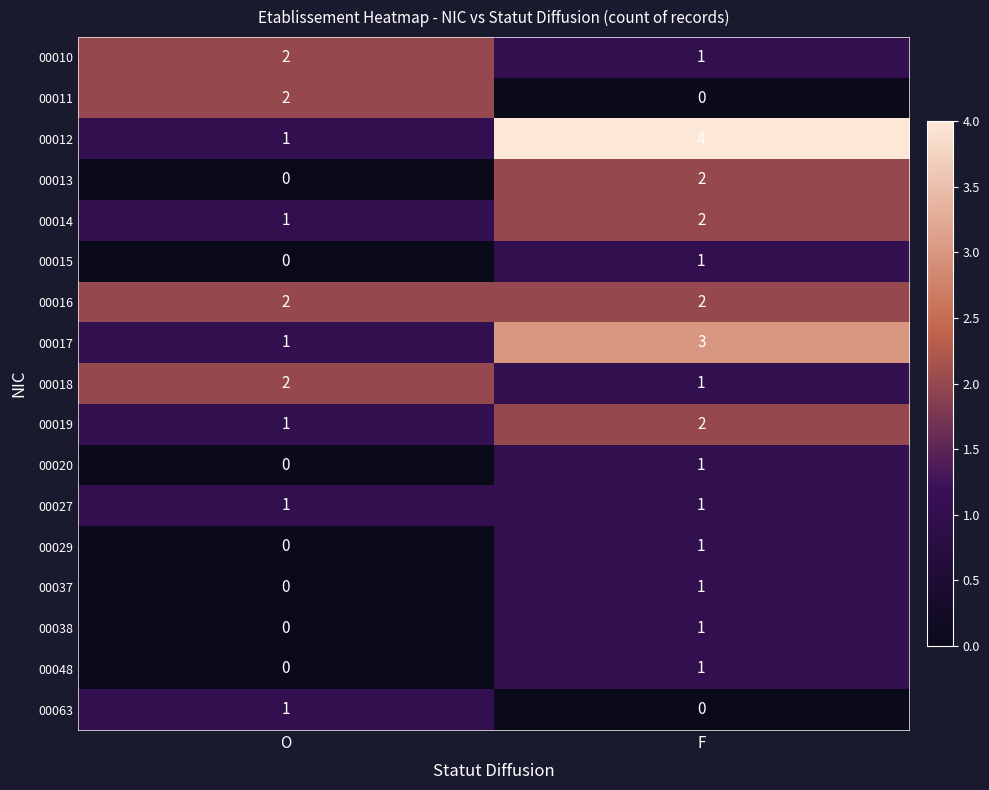

At which category does the chart reach its peak across all series?

F